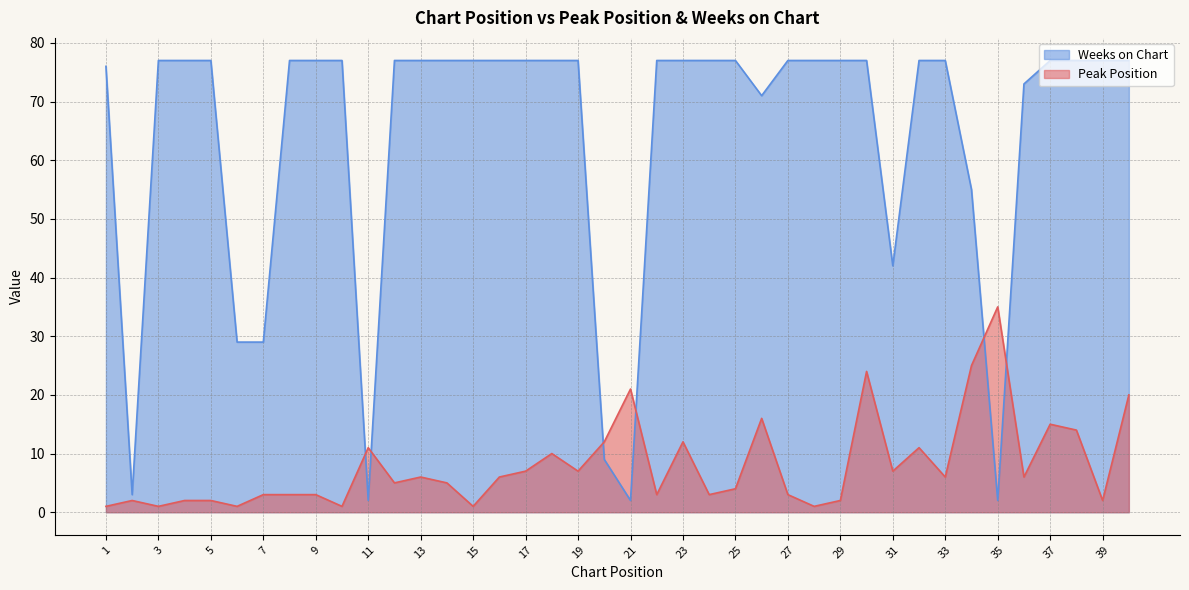

Is it true that Weeks on Chart equals 1 at 35?

False